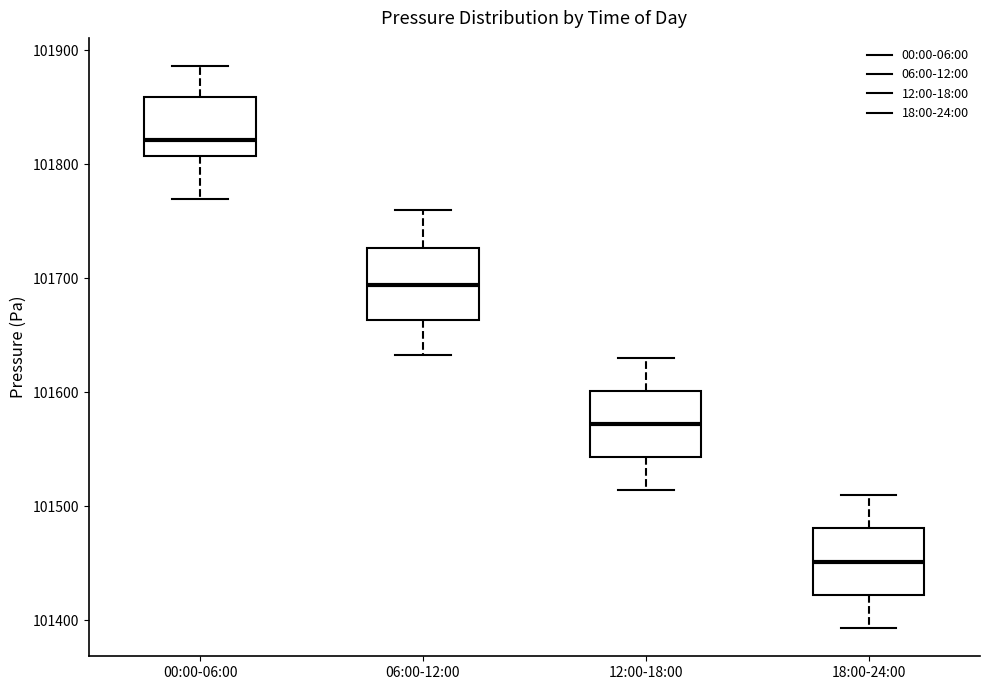

Which box has the highest median line?

00:00-06:00